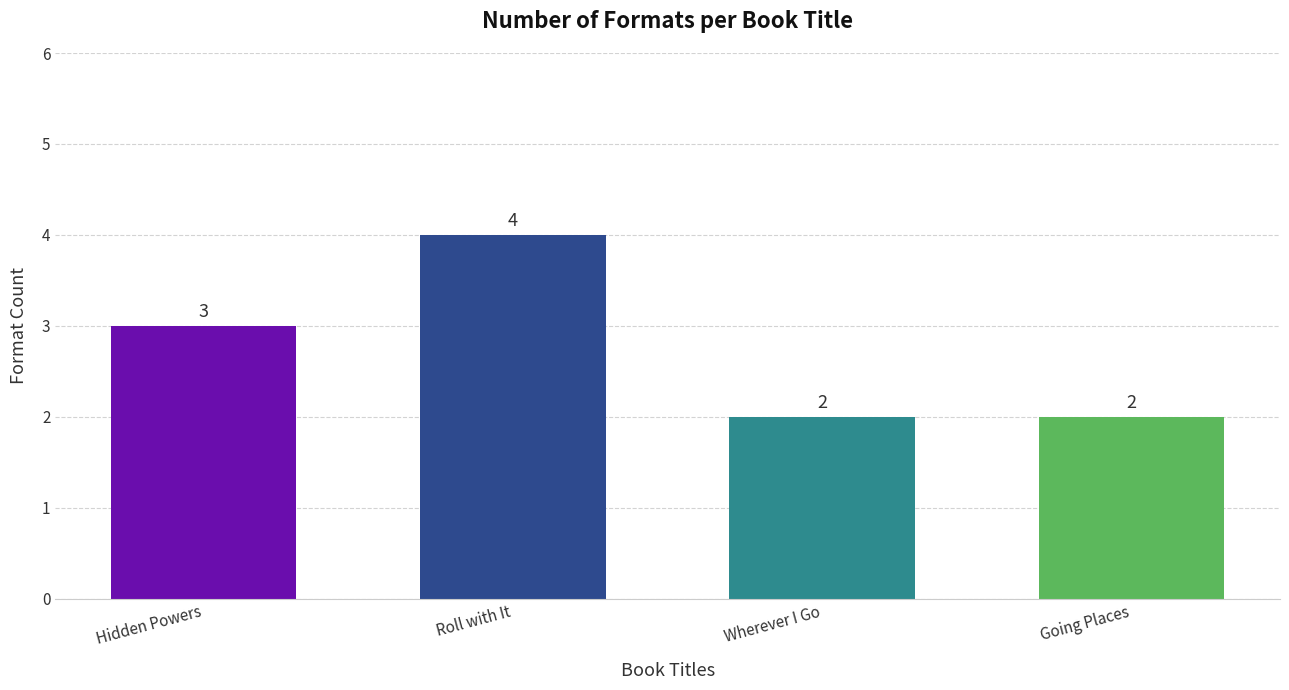

Which label corresponds to the largest value in the chart?

Roll with It